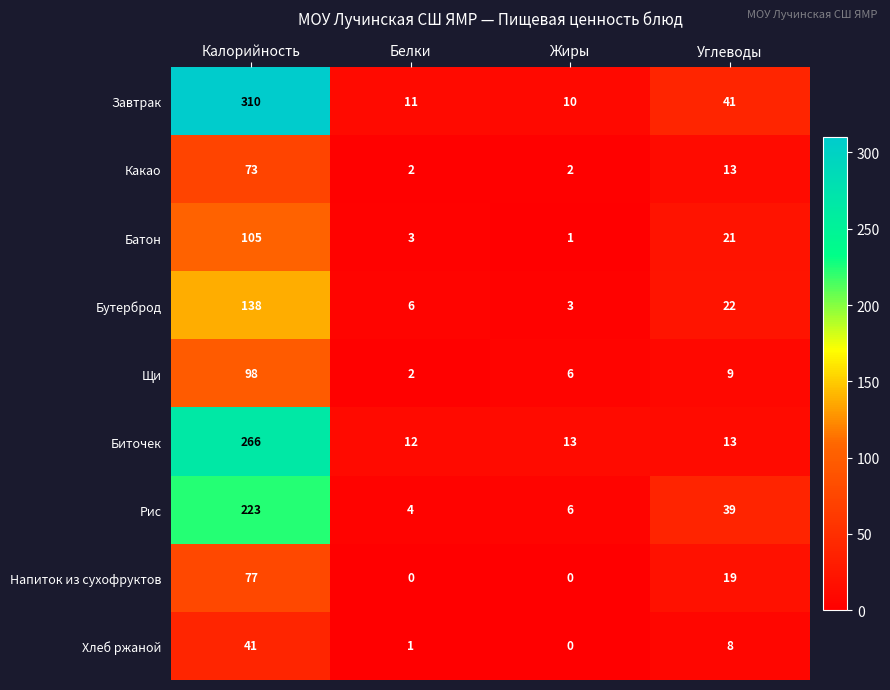

What is the difference between the highest and lowest values at Калорийность?

269